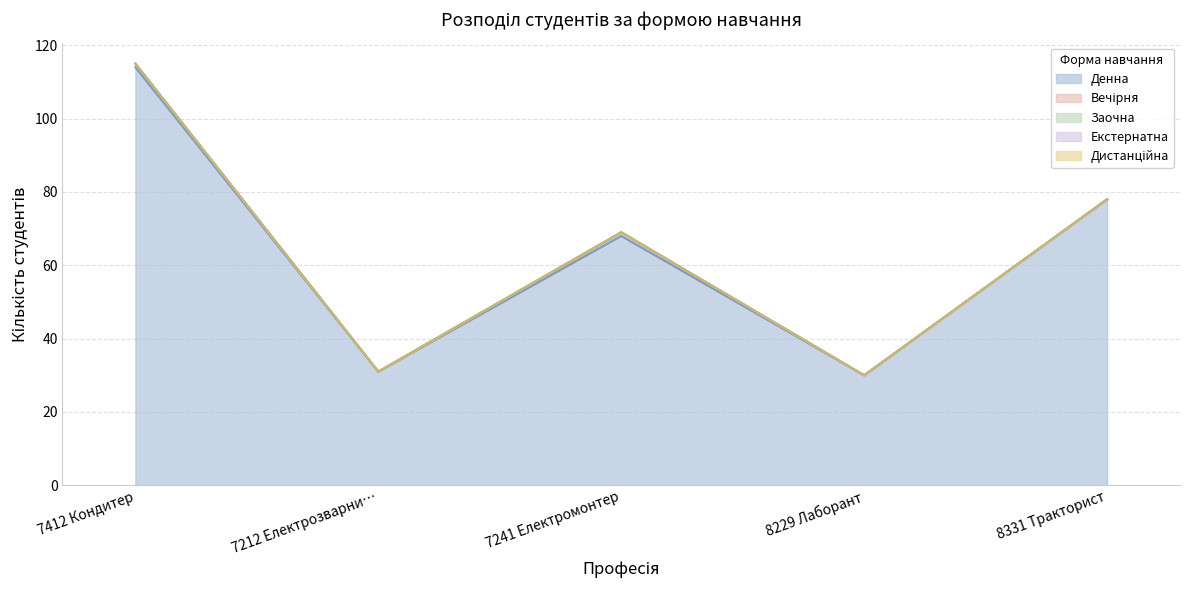

What position from the right is 7241 Електромонтер?

3